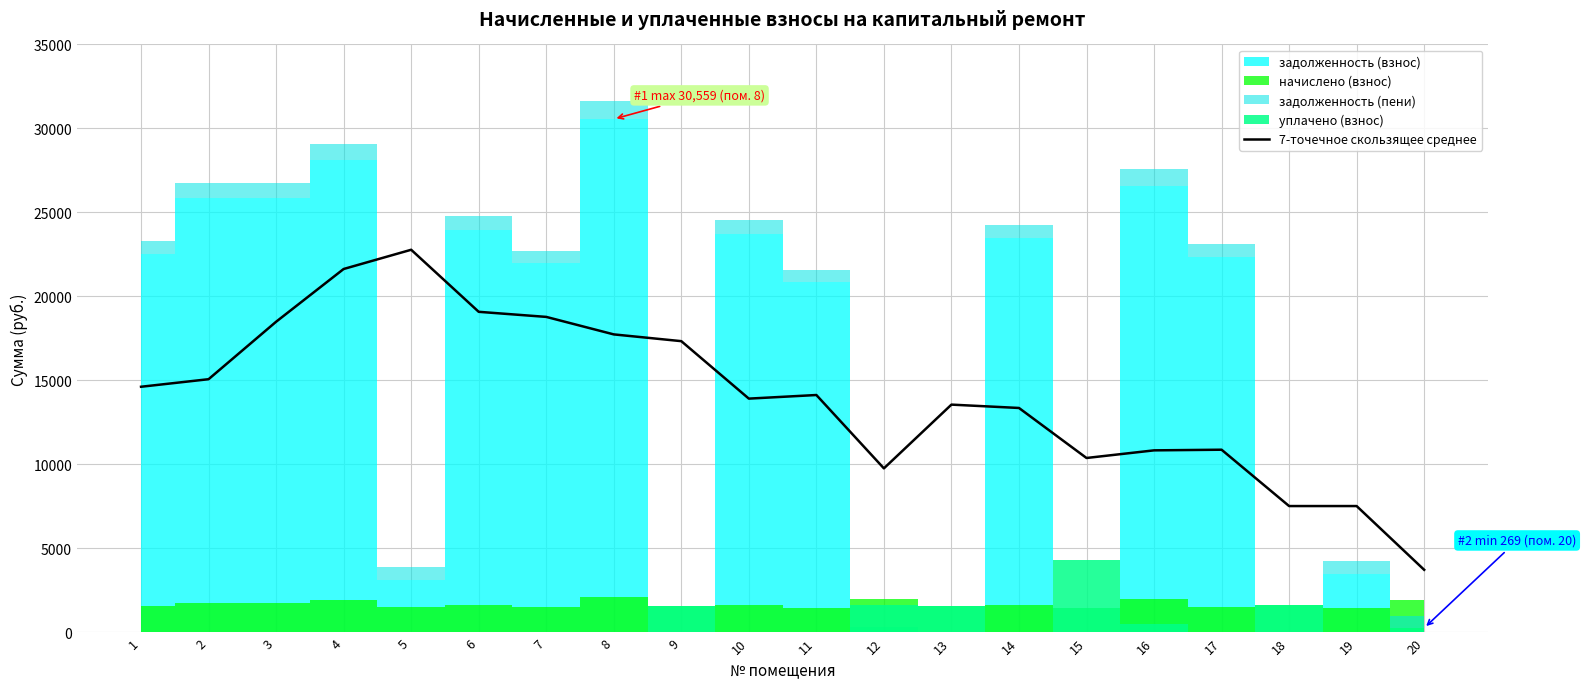

The chart shows a value of 13363.3 at 14. True or false?

True